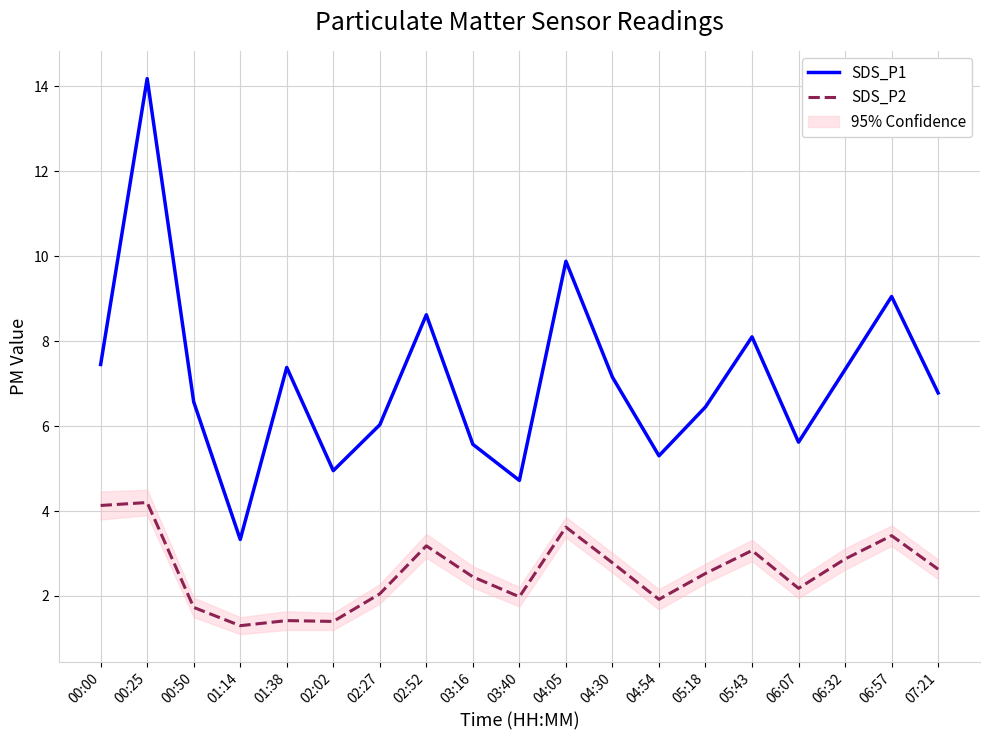

True or false: SDS_P2 has a value of 1.1 at 03:16.

False